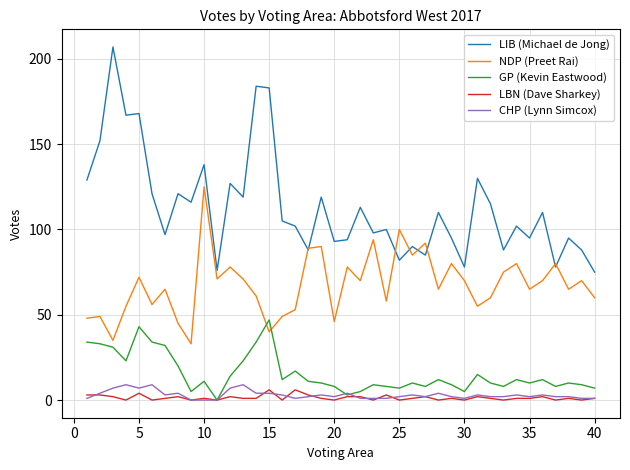

True or false: CHP (Lynn Simcox) and NDP (Preet Rai) cross at least once.

False